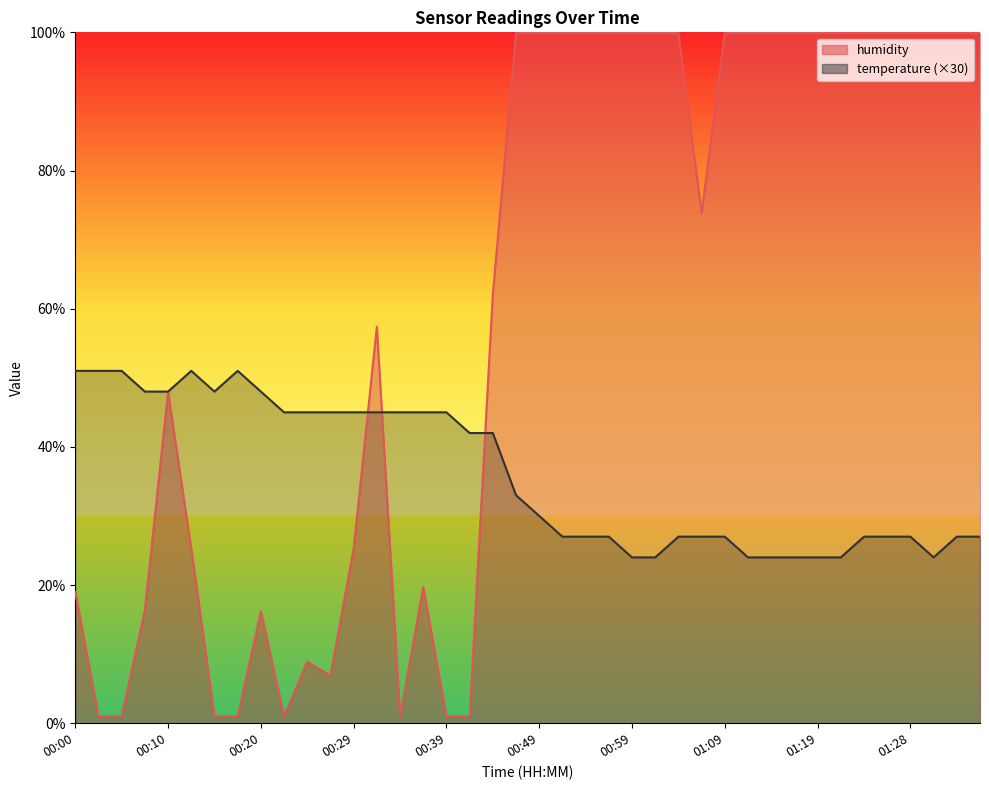

In temperature, how many points are higher than both neighbors (excluding endpoints)?

2